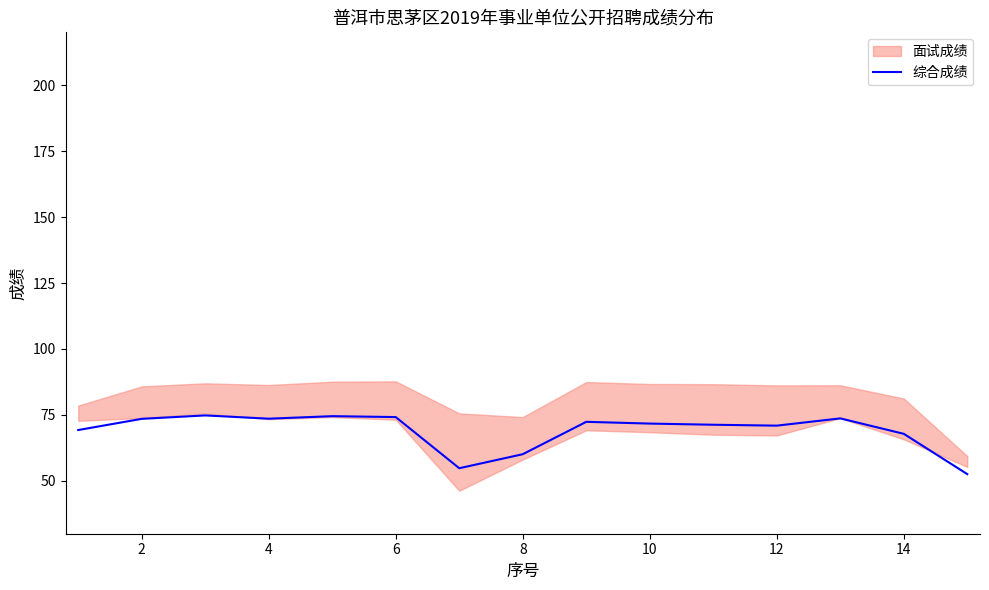

What is the minimum value for 综合成绩?

52.6